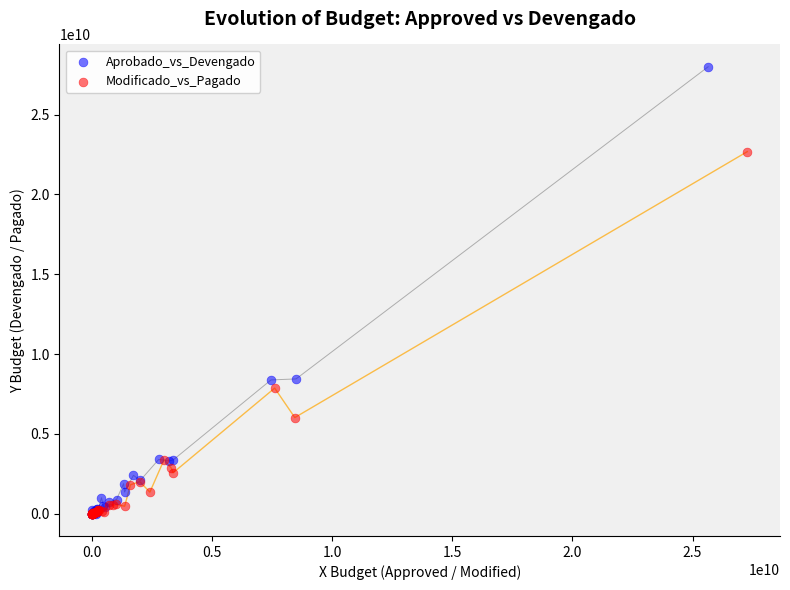

Which series reaches the maximum Y coordinate?

Aprobado_vs_Devengado